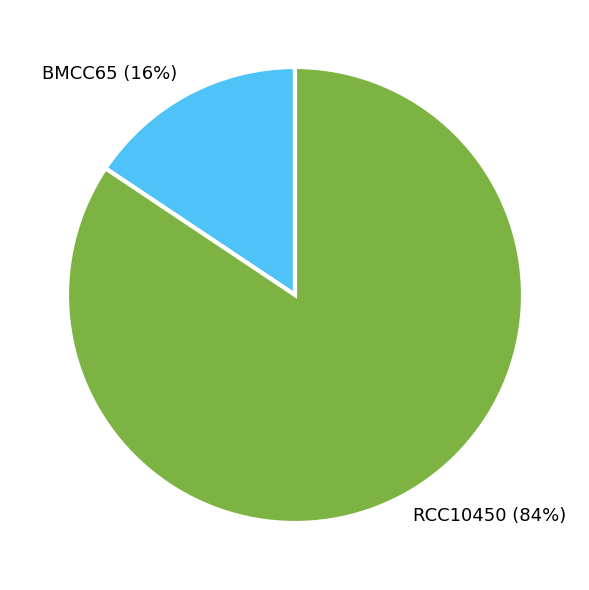

Which slice is the largest?

RCC10450